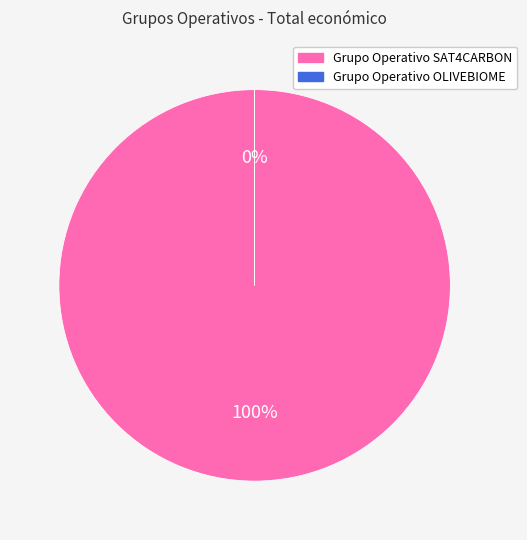

What is the smallest slice in the pie chart?

Grupo Operativo OLIVEBIOME